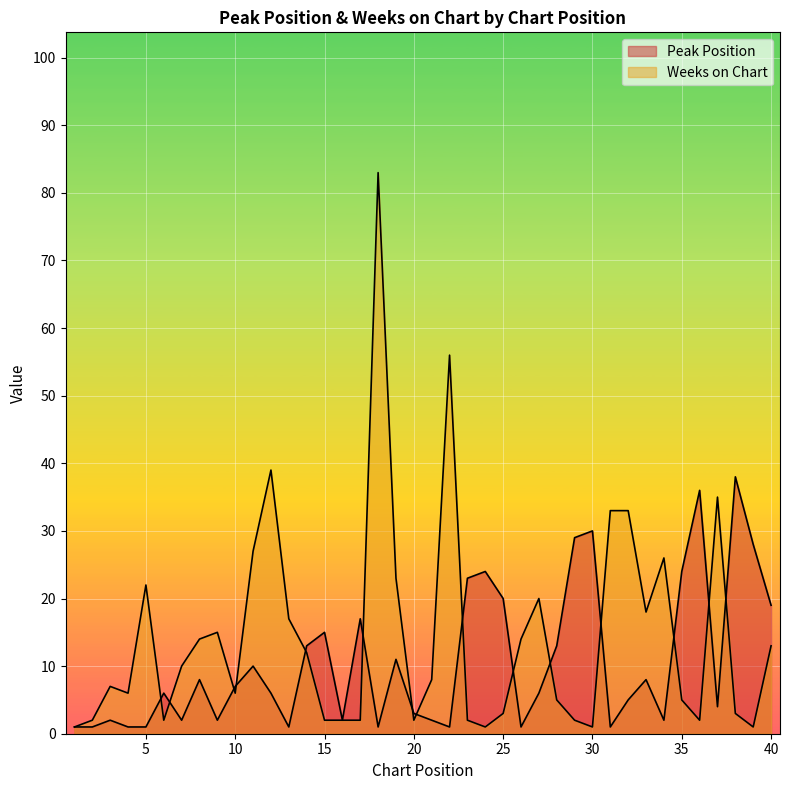

Reading left to right, transcribe all the data shown in this chart.

Peak Position: 1	1	2	1	1	6	2	8	2	7	10	6	1	13	15	2	17	1	11	3	2	1	23	24	20	1	6	13	29	30	1	5	8	2	24	36	4	38	28	19
Weeks on Chart: 1	2	7	6	22	2	10	14	15	6	27	39	17	12	2	2	2	83	23	2	8	56	2	1	3	14	20	5	2	1	33	33	18	26	5	2	35	3	1	13